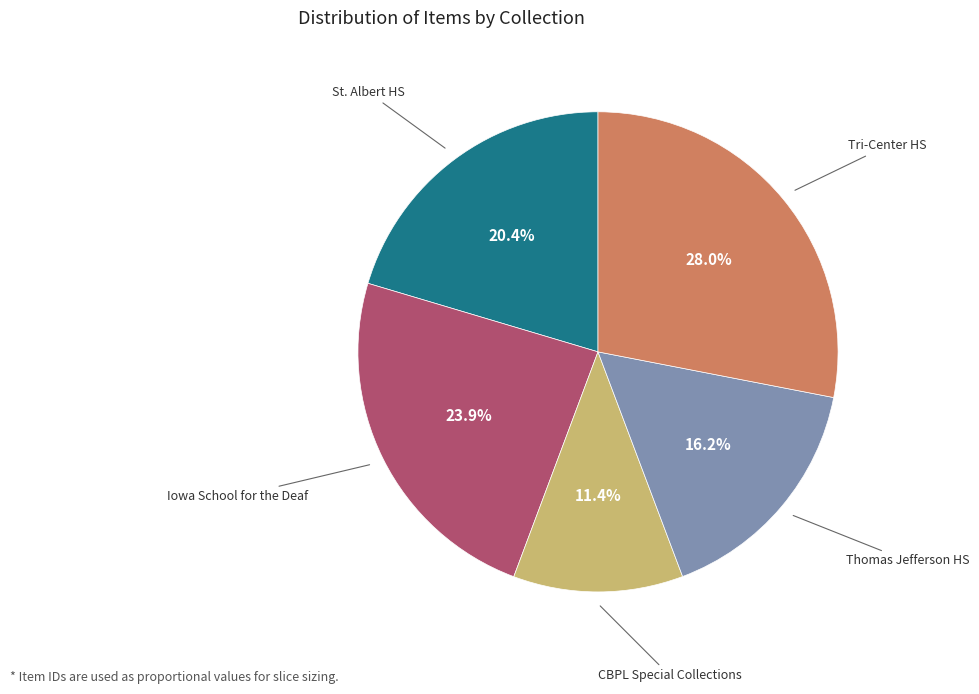

Does any single category account for the majority?

No